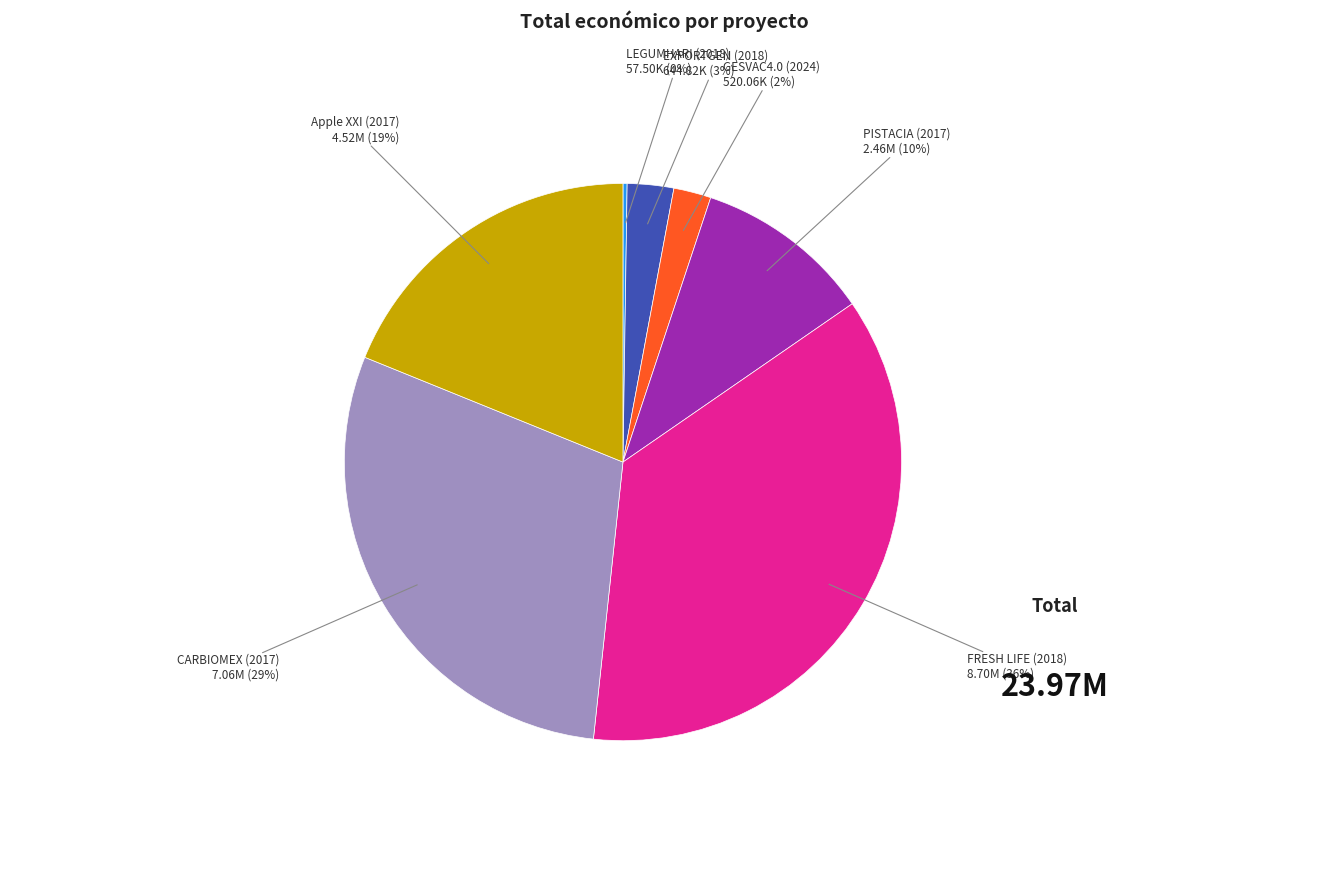

Does any single category account for the majority?

No